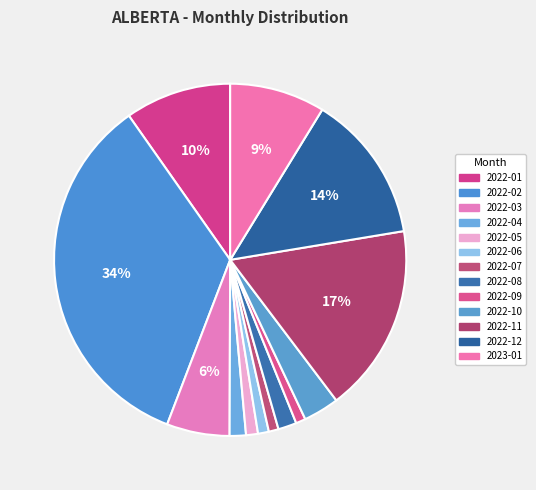

To the nearest percent, what portion does 2022-08 represent?

2%